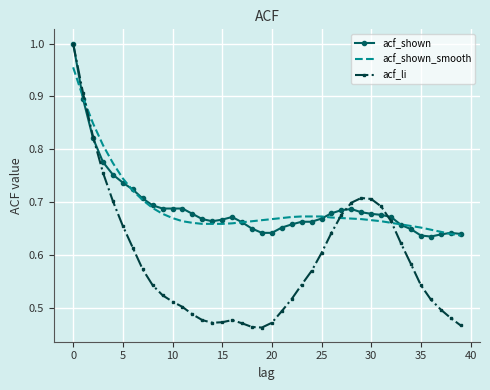

Which series has the widest spread of values?

acf_li